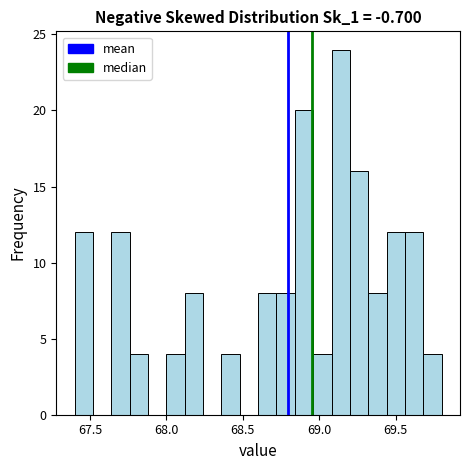

Around what value on the x-axis is the tallest bar? Give the approximate position of its centre, as read against the axis.

69.15